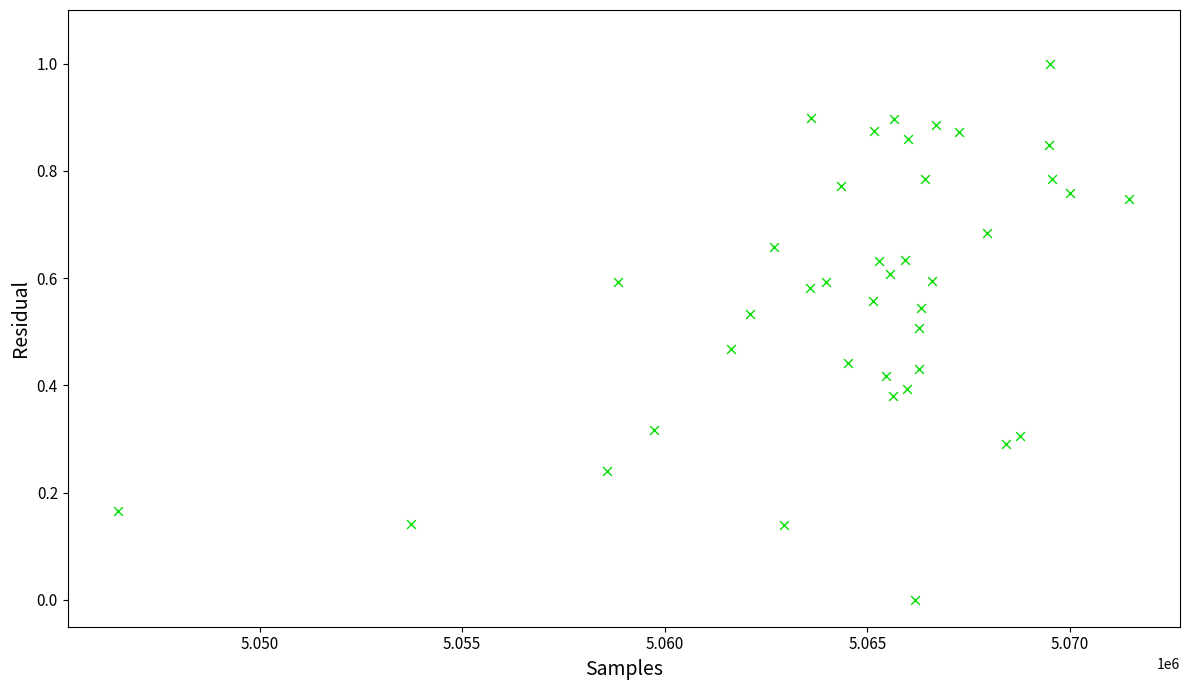

What is the range of X values (max minus min)?

24952.0